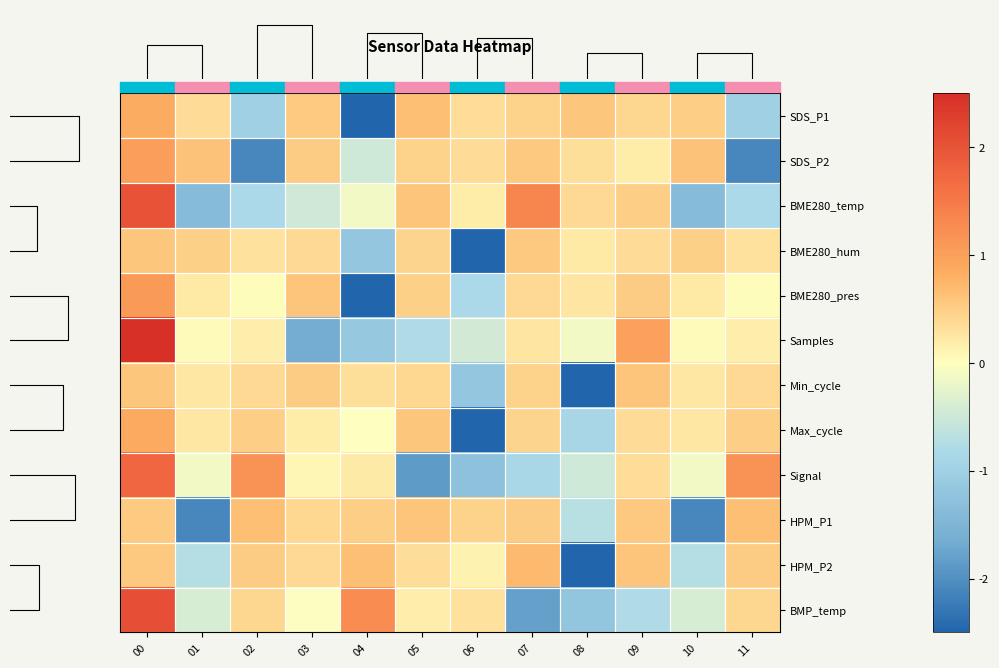

Which series changed the most between 04 and 11?

BME280_pres